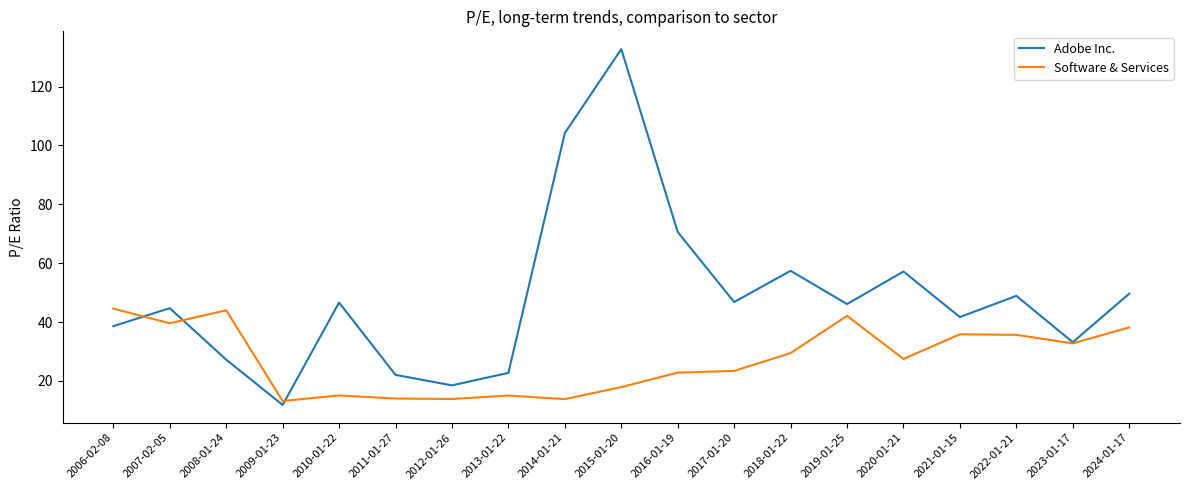

Is it true that Software & Services equals 42.1 at 2019-01-25?

True